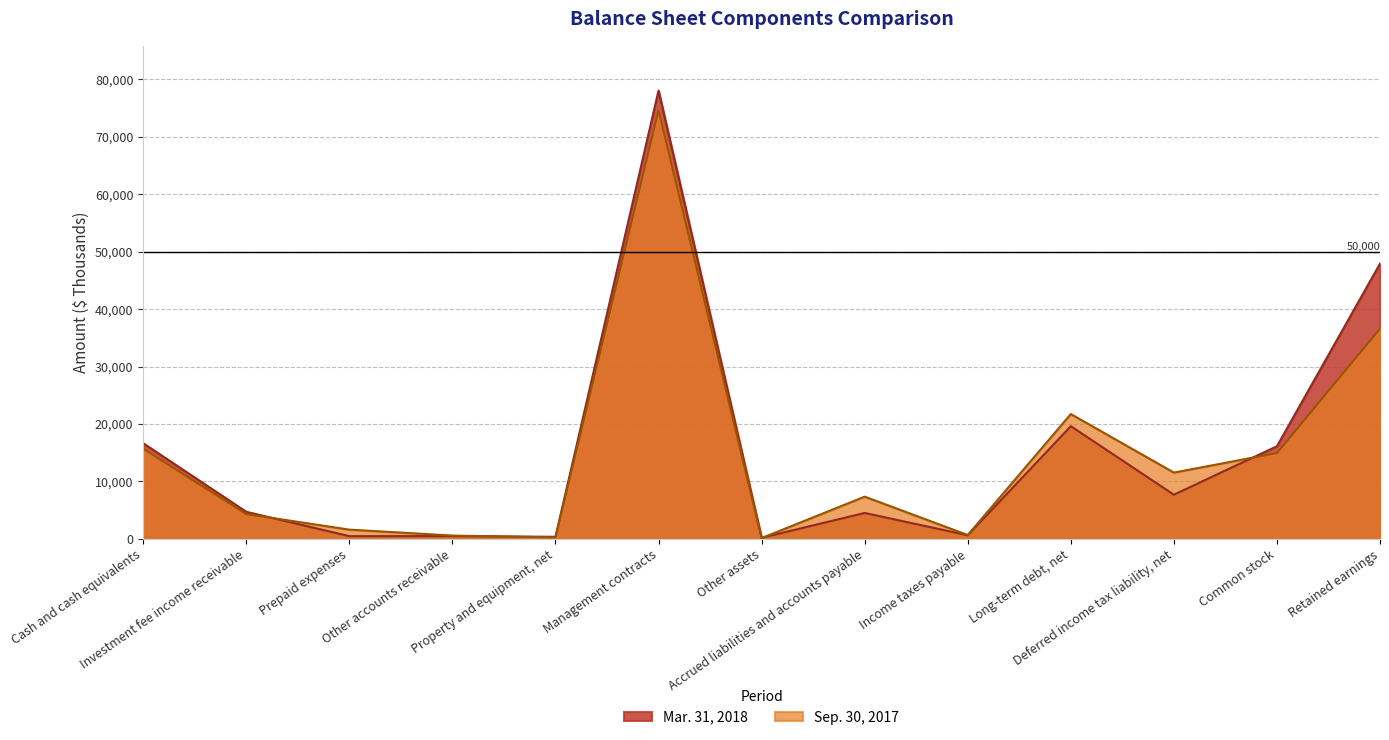

Reading right to left, extract all data points from this chart.

Mar. 31, 2018: Retained earnings=47907	Common stock=16125	Deferred income tax liability, net=7693	Long-term debt, net=19614	Income taxes payable=634	Accrued liabilities and accounts payable=4521	Other assets=188	Management contracts=78022	Property and equipment, net=369	Other accounts receivable=486	Prepaid expenses=478	Investment fee income receivable=4712	Cash and cash equivalents=16646
Sep. 30, 2017: Retained earnings=36587	Common stock=14943	Deferred income tax liability, net=11541	Long-term debt, net=21728	Income taxes payable=676	Accrued liabilities and accounts payable=7353	Other assets=145	Management contracts=74628	Property and equipment, net=254	Other accounts receivable=584	Prepaid expenses=1614	Investment fee income receivable=4325	Cash and cash equivalents=15700